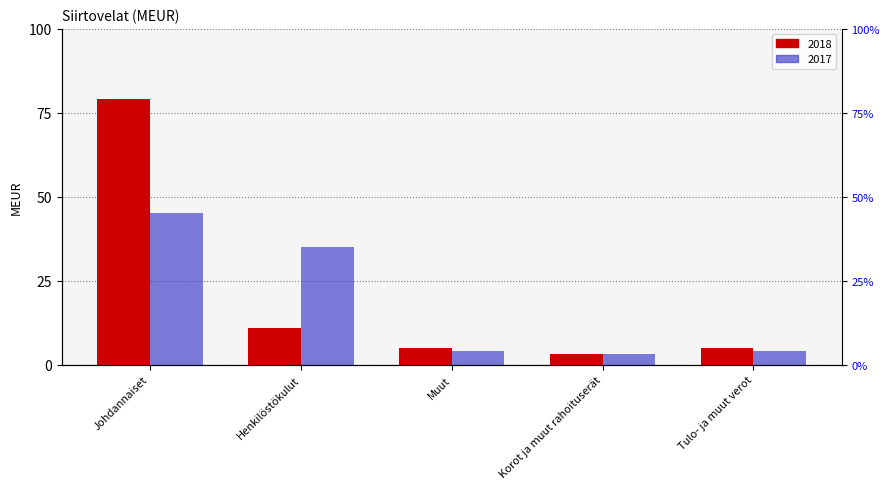

Does the chart contain any negative values?

No